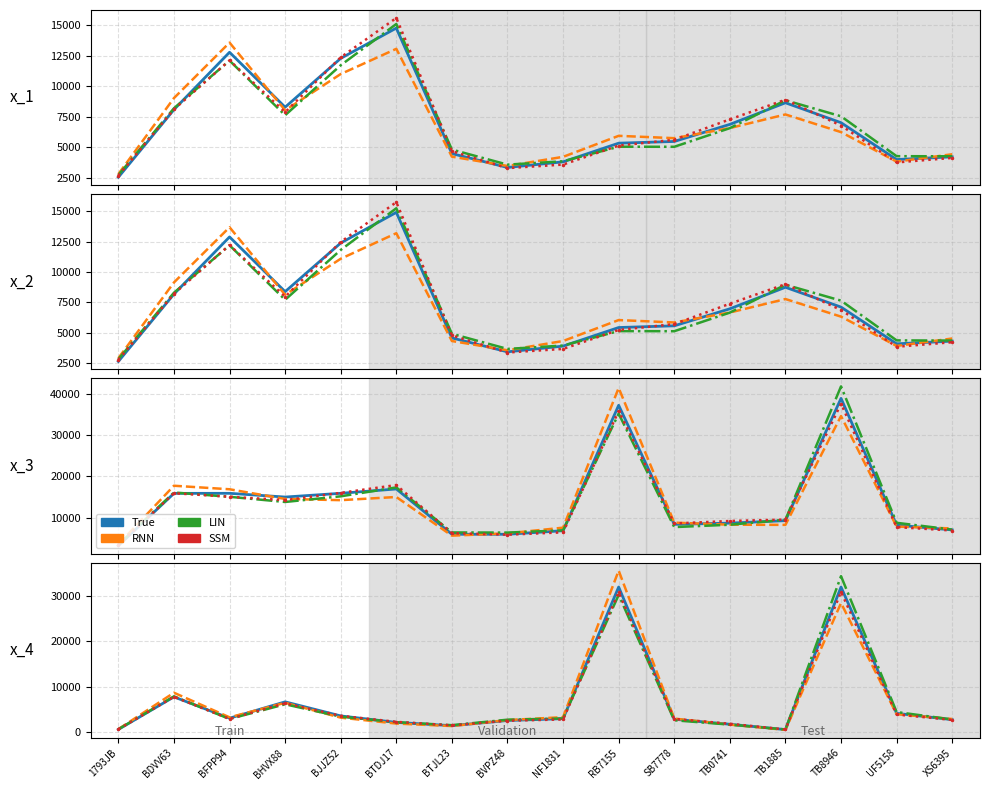

True or false: RNN has more than 2 interior local peaks.

True